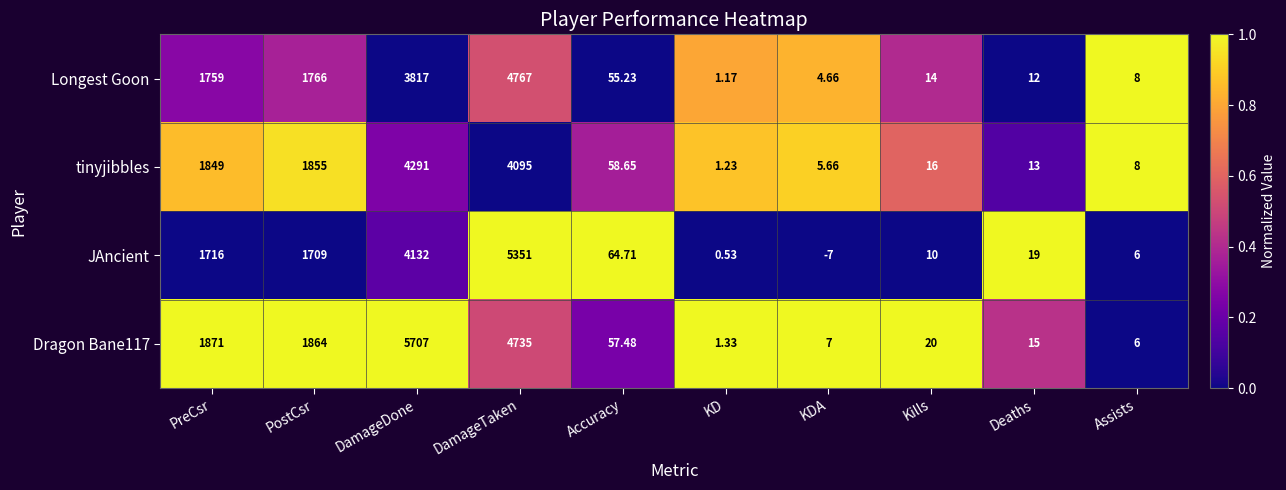

List the labels in order of JAncient value, largest first.

DamageTaken, DamageDone, PreCsr, PostCsr, Accuracy, Deaths, Kills, Assists, KD, KDA